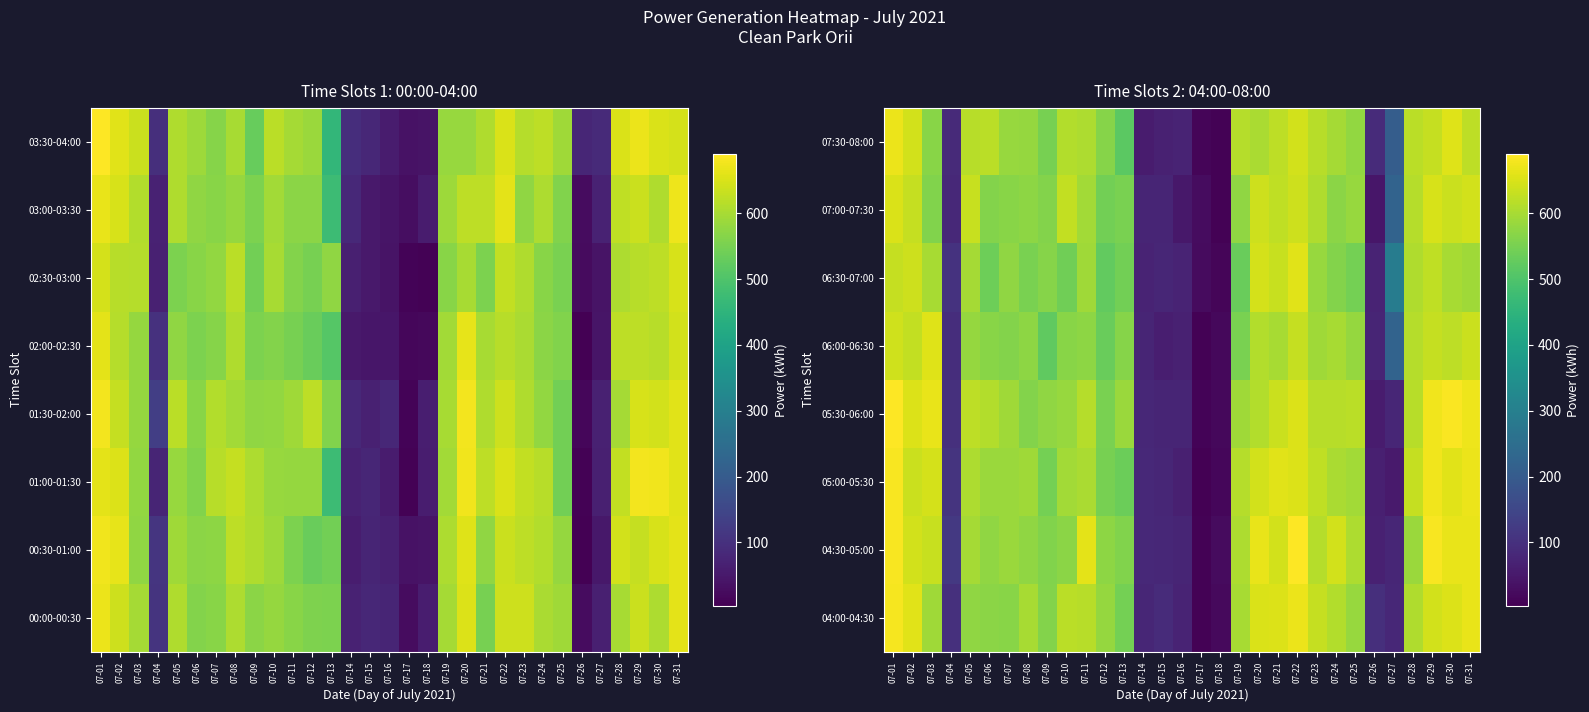

At which label does 07:30-08:00 first exceed 597?

07-01